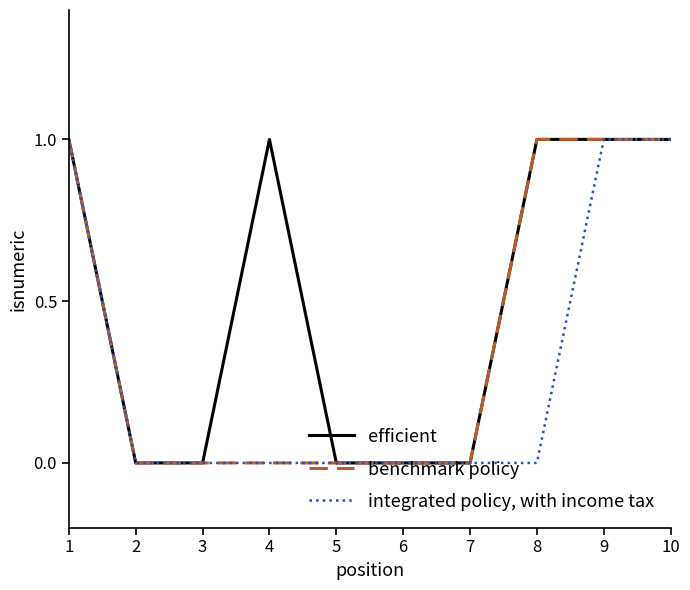

Count the number of categories in the chart.

10